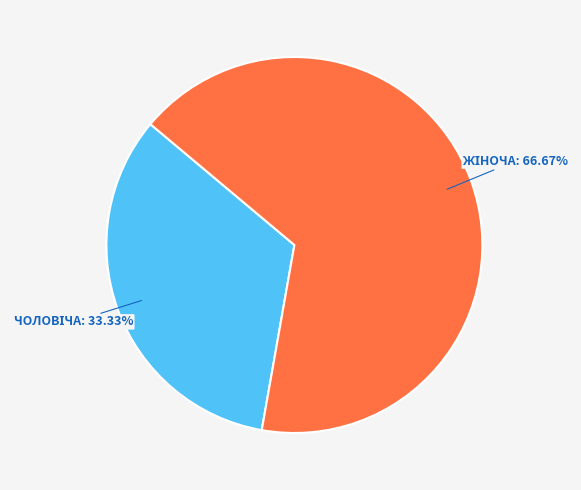

How many segments does this pie chart have?

2